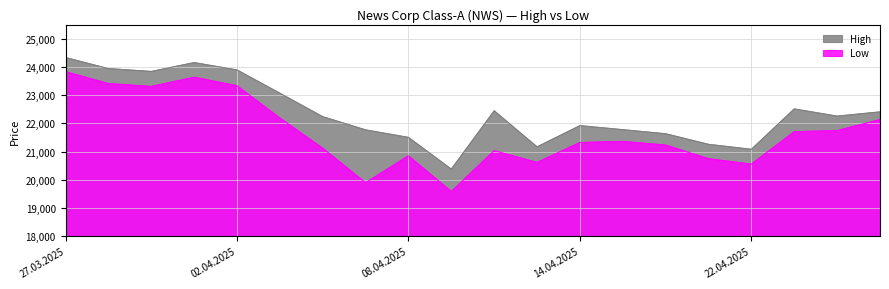

Where is High nearest to the value 22357?

25.04.2025